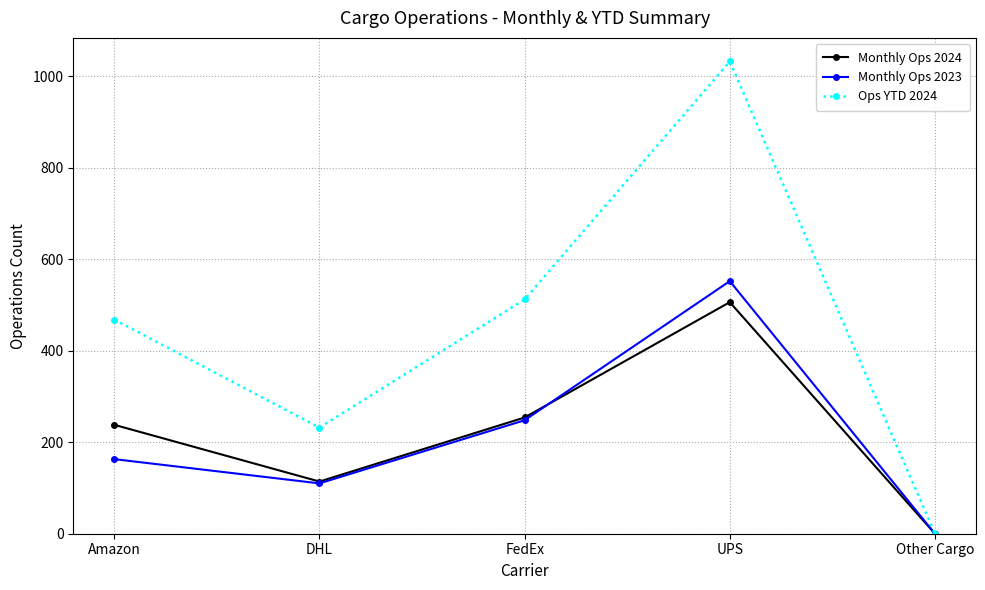

What is the average value of the Monthly Ops 2023 series?

215